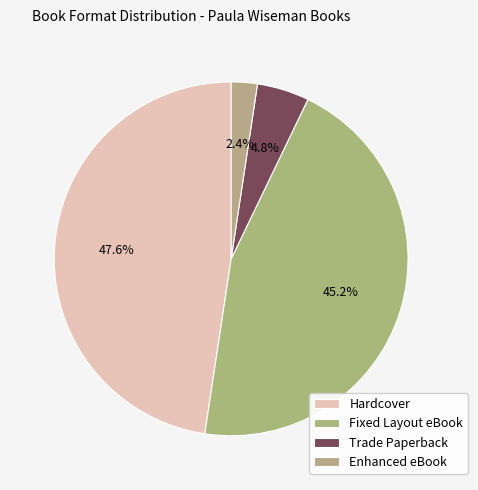

True or false: Enhanced eBook accounts for 16% of the total.

False